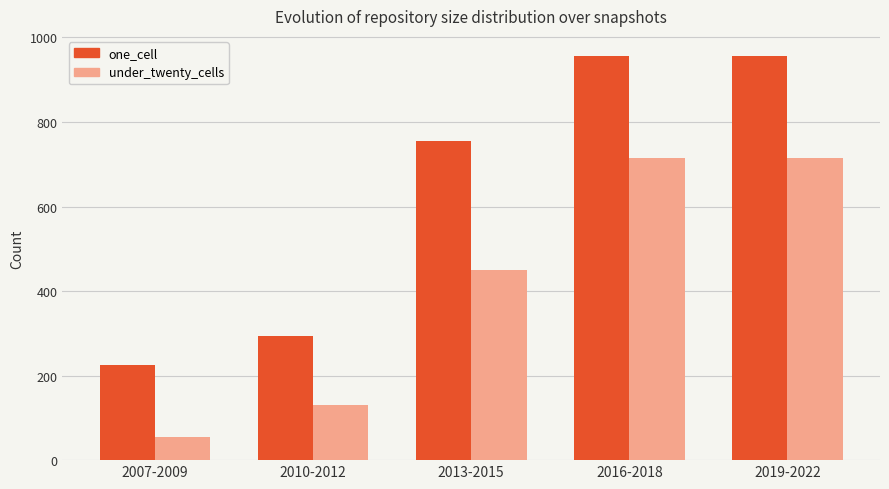

Where is one_cell nearest to the value 590?

2013-2015